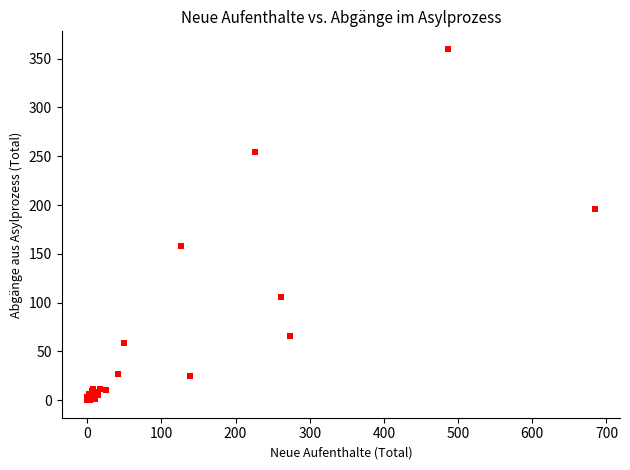

What Y value in the scatter plot is closest to 180?

196